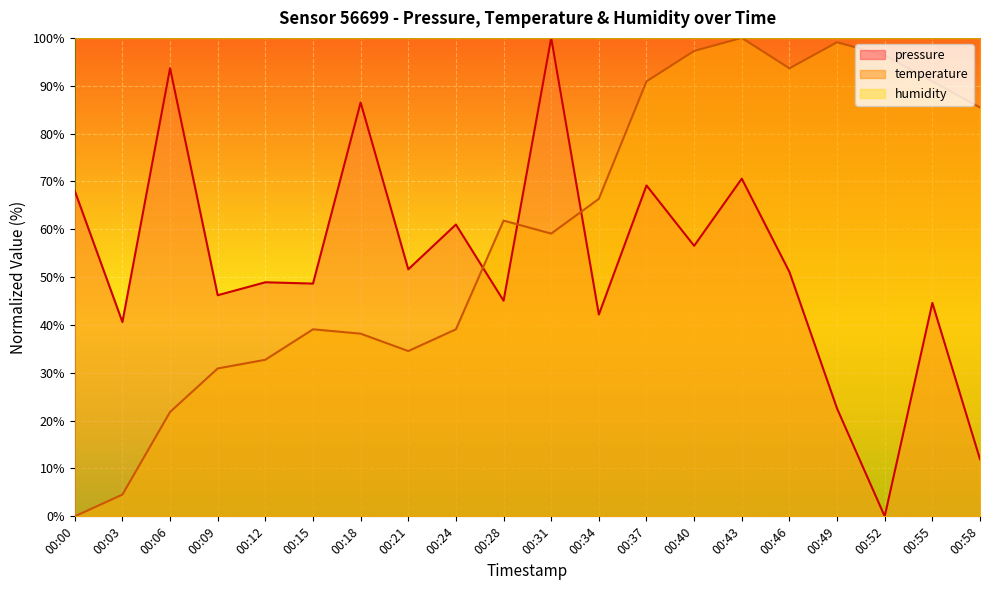

Which series changed the most between 00:21 and 00:34?

temperature